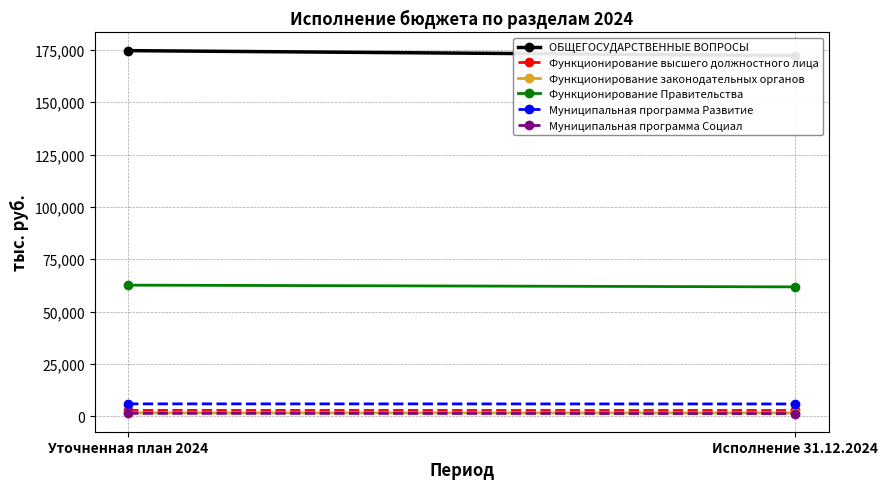

Where does the Функционирование Правительства series first go above 62604?

Уточненная план 2024